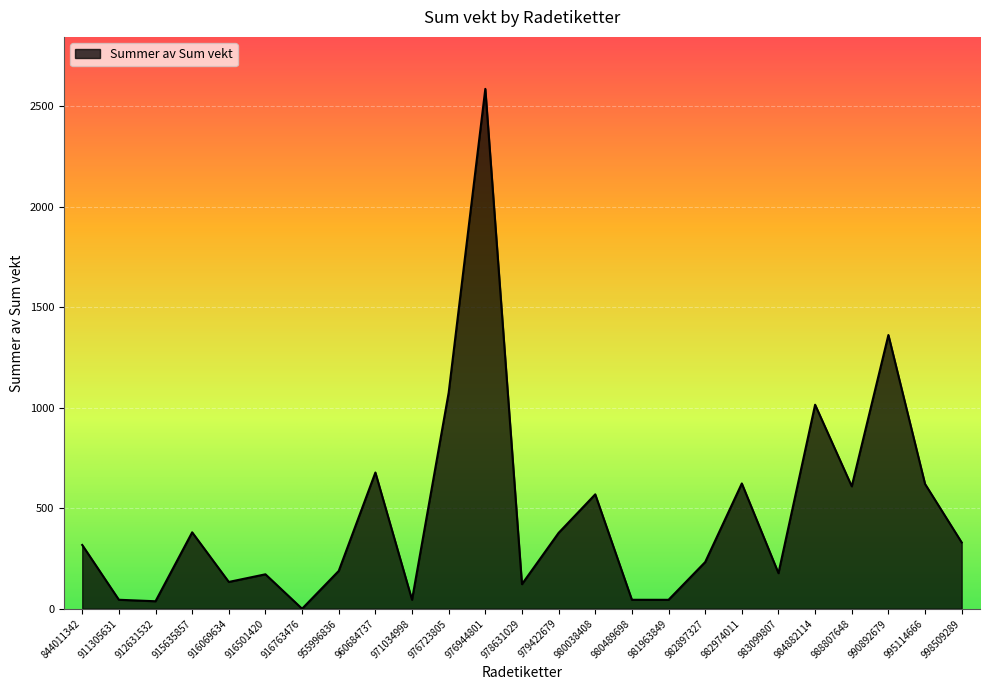

The chart shows a value of 548.5 at 990892679. True or false?

False